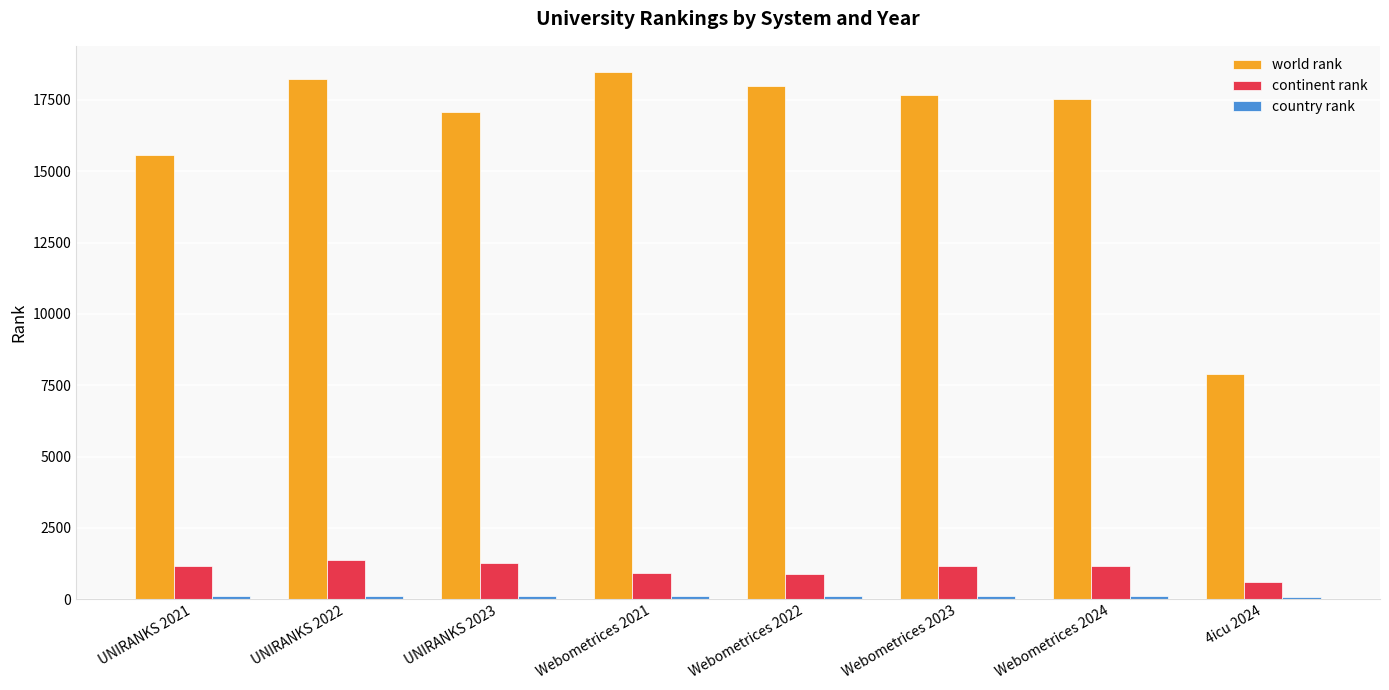

At how many categories does at least one series exceed 16616?

6